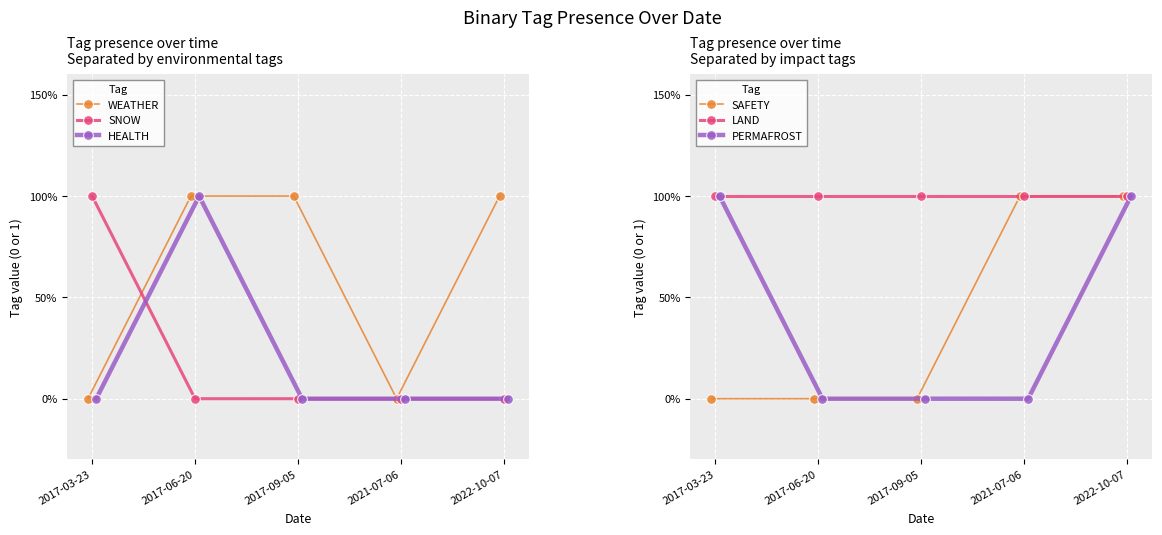

At which label does LAND reach its peak?

2017-03-23